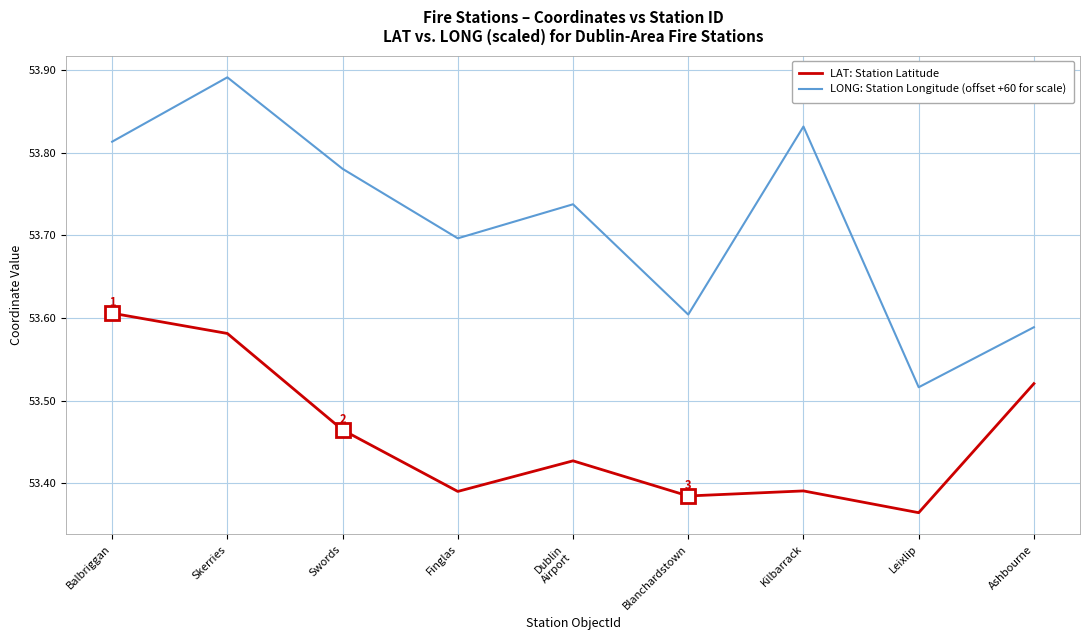

True or false: LAT: Station Latitude has a value of 84.6 at Kilbarrack.

False